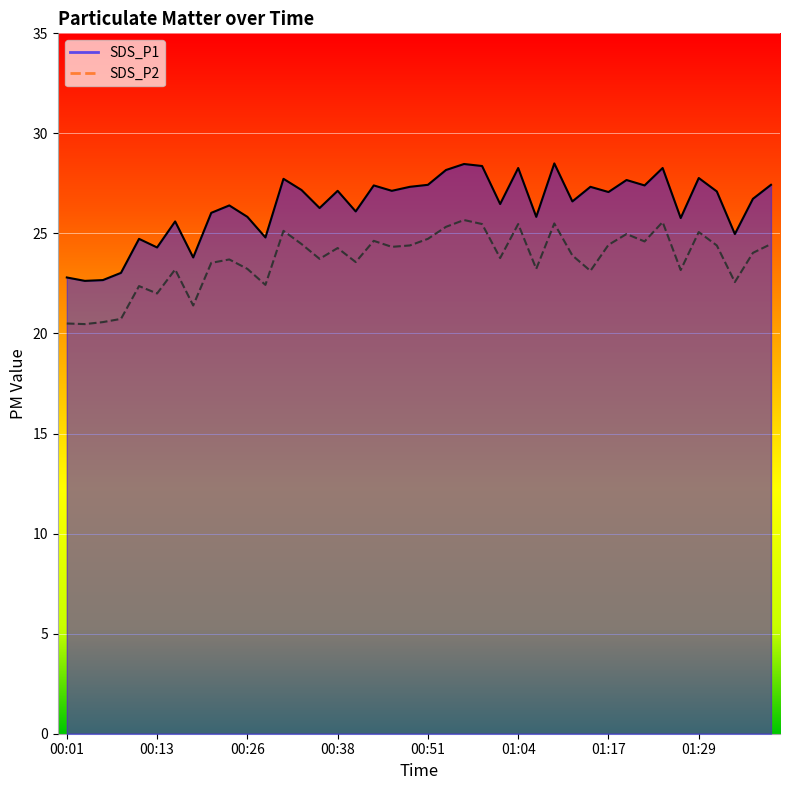

At which category does the chart reach its peak across all series?

01:09